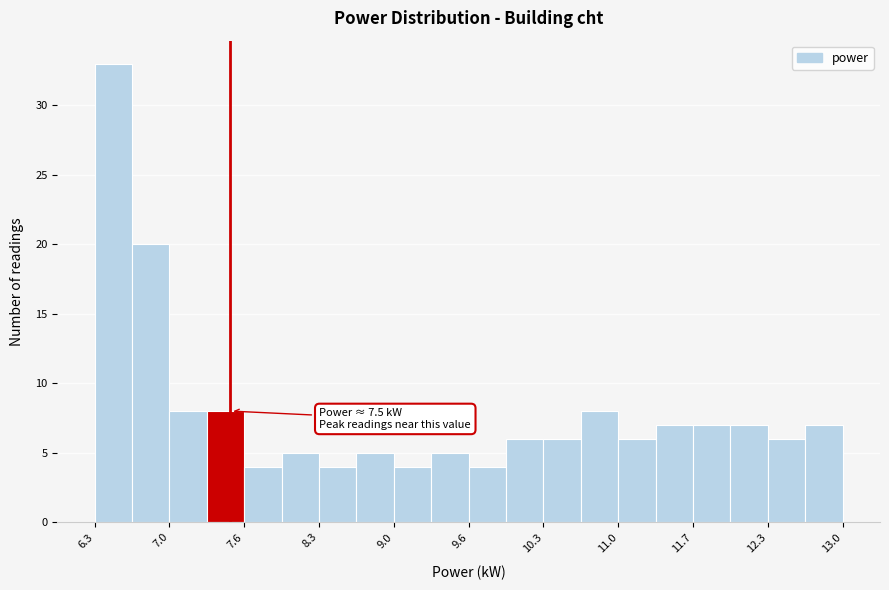

Read against the x-axis, roughly where is the centre of the tallest bar?

6.4